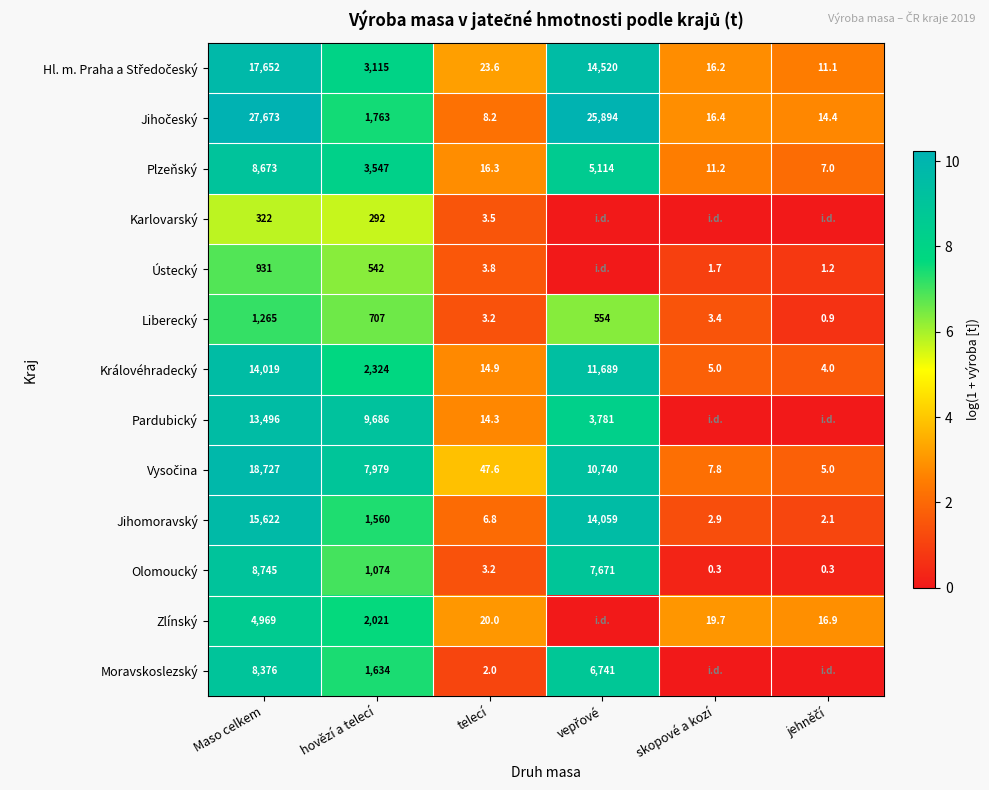

True or false: Jihomoravský has a value of 3.9 at telecí.

False